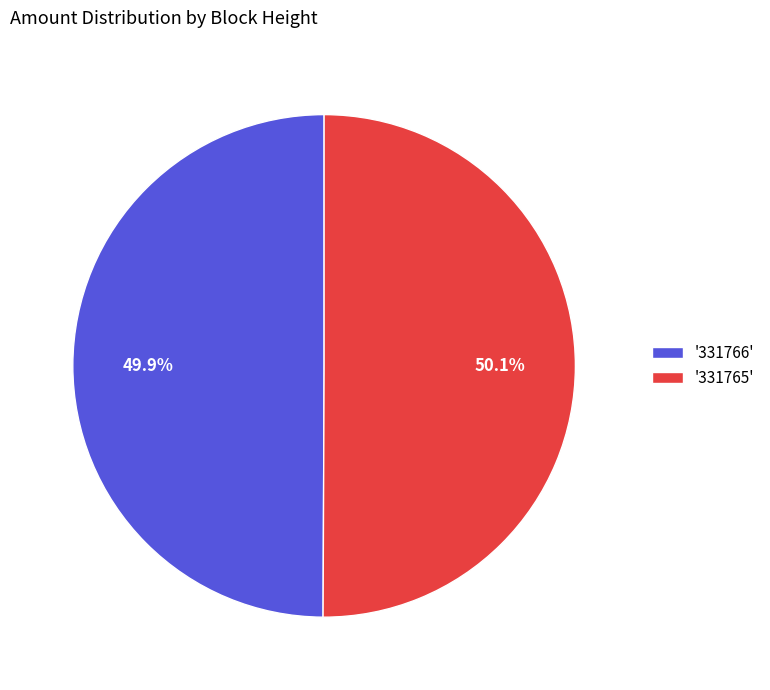

Count the number of slices in the pie.

2